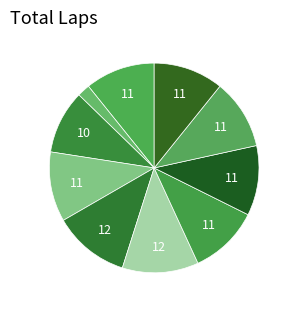

To the nearest percent, what is the difference between the largest and smallest slice percentages?

10%